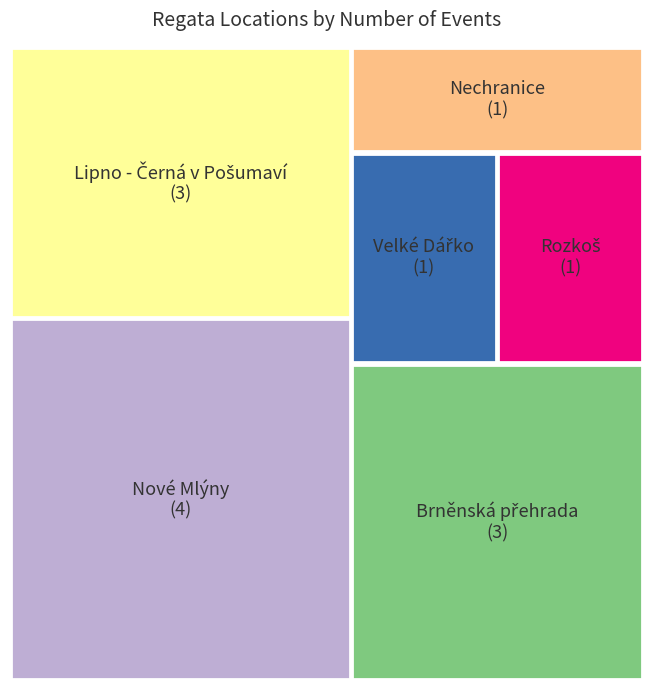

What is the smallest slice in the pie chart?

Nechranice